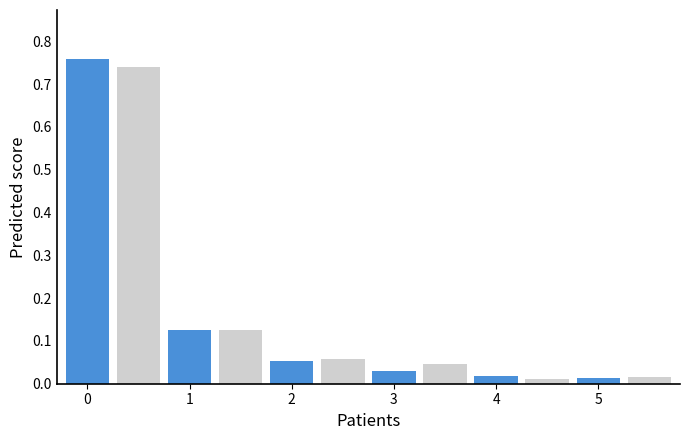

Does the chart contain any negative values?

No